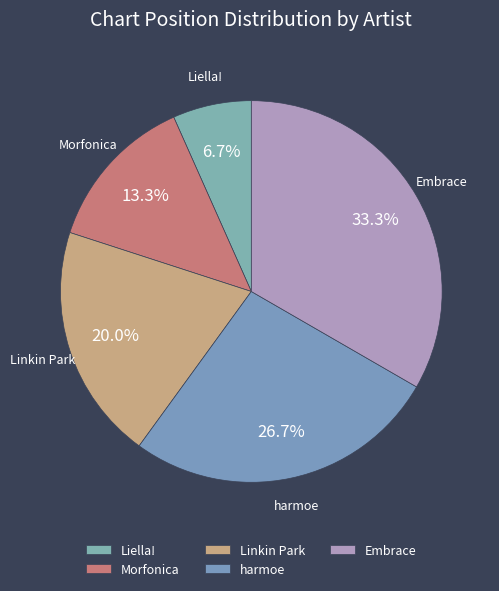

The Linkin Park slice represents 20% of the pie. True or false?

True